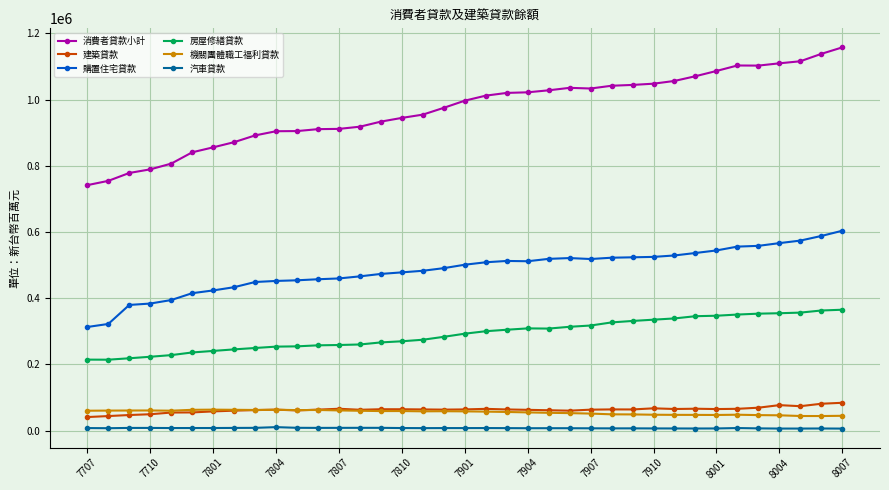

True or false: 建築貸款 has more than 2 interior local peaks.

True